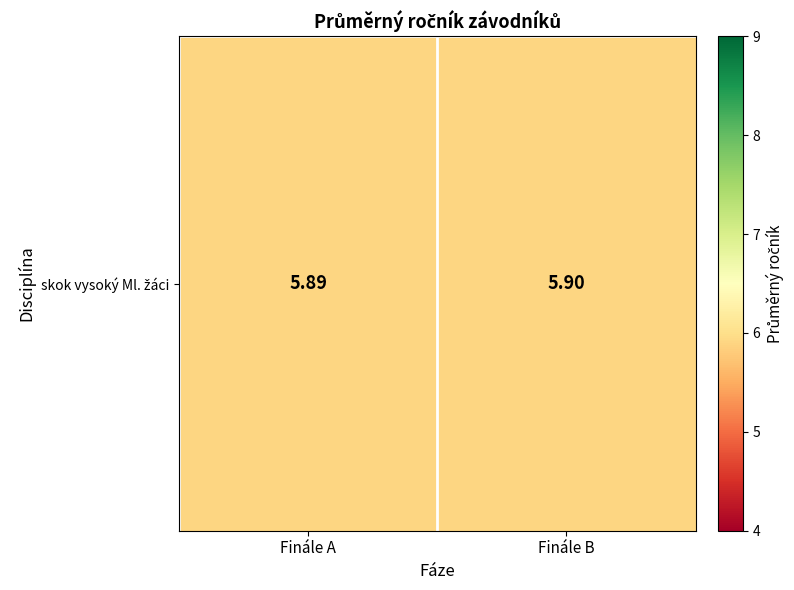

Rank the categories by value from highest to lowest.

Finále B, Finále A